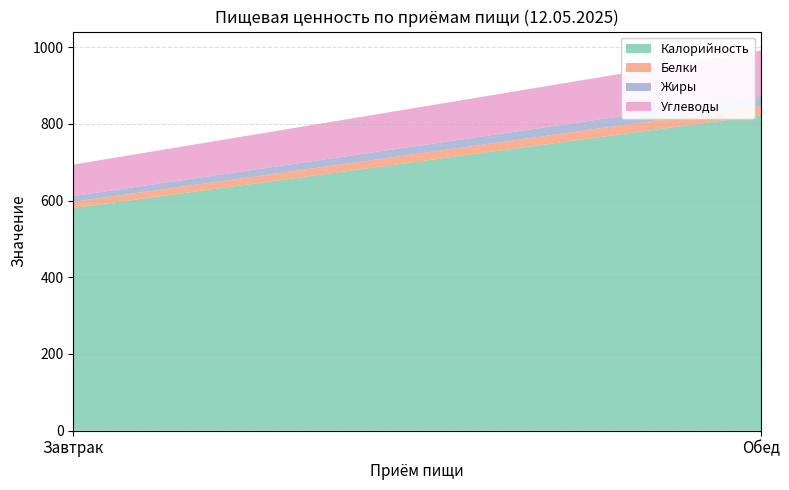

Reading left to right, transcribe all the data shown in this chart.

Калорийность: Завтрак=580.7	Обед=822.0
Белки: Завтрак=16.0	Обед=25.0
Жиры: Завтрак=15.0	Обед=26.0
Углеводы: Завтрак=82.0	Обед=118.0